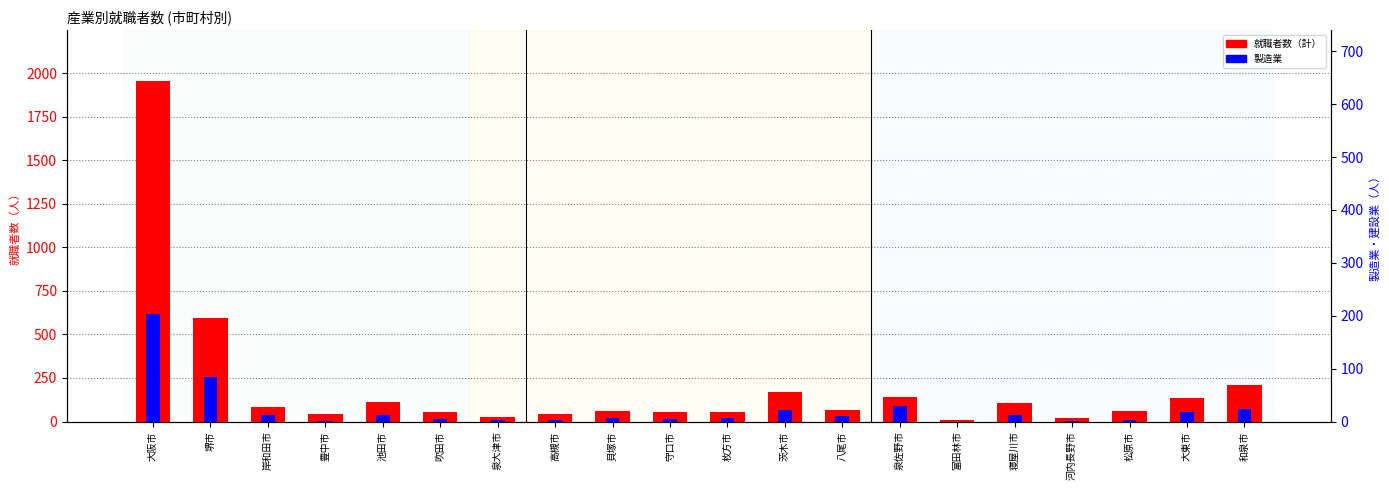

Reading left to right, list all the values displayed in this chart.

就職者数（計）: 1953	592	83	43	113	57	24	42	60	56	57	167	67	142	11	105	21	58	136	212
製造業: 616	257	35	5	39	15	10	11	21	12	23	67	31	91	0	38	3	10	53	73